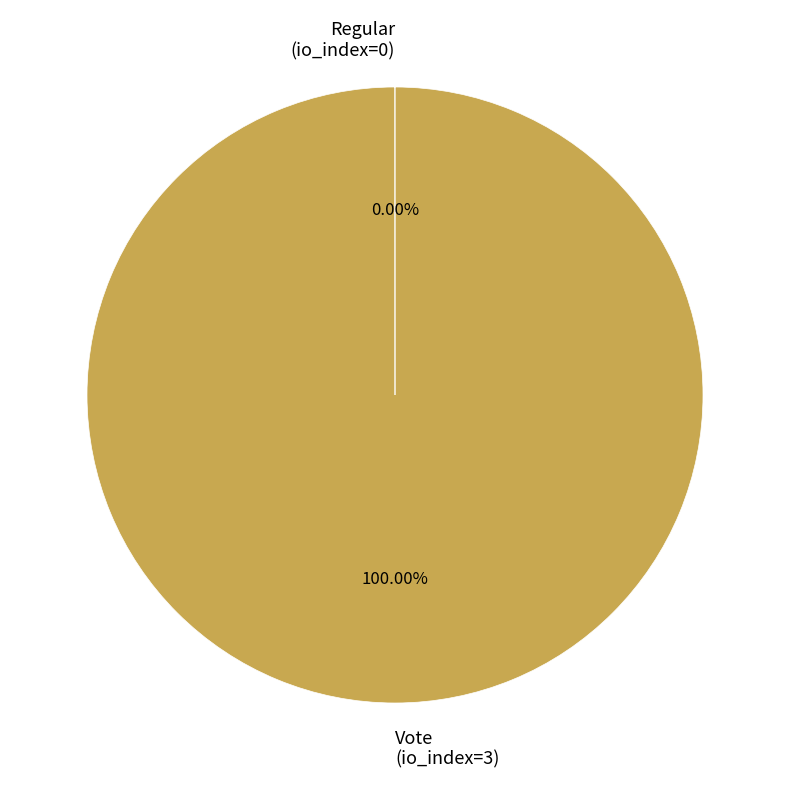

Which category accounts for the majority?

Vote (io_index=3)